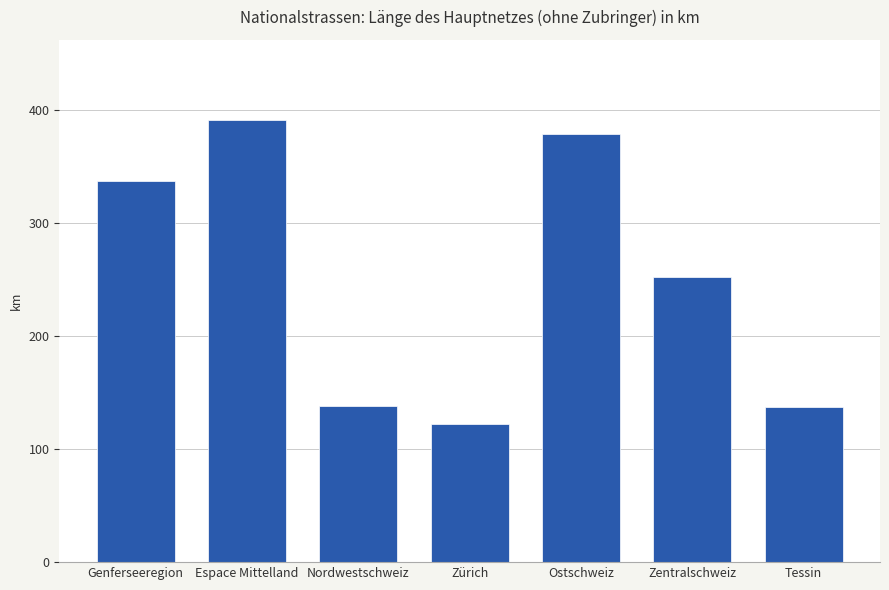

What is the approximate value at Nordwestschweiz?

137.9